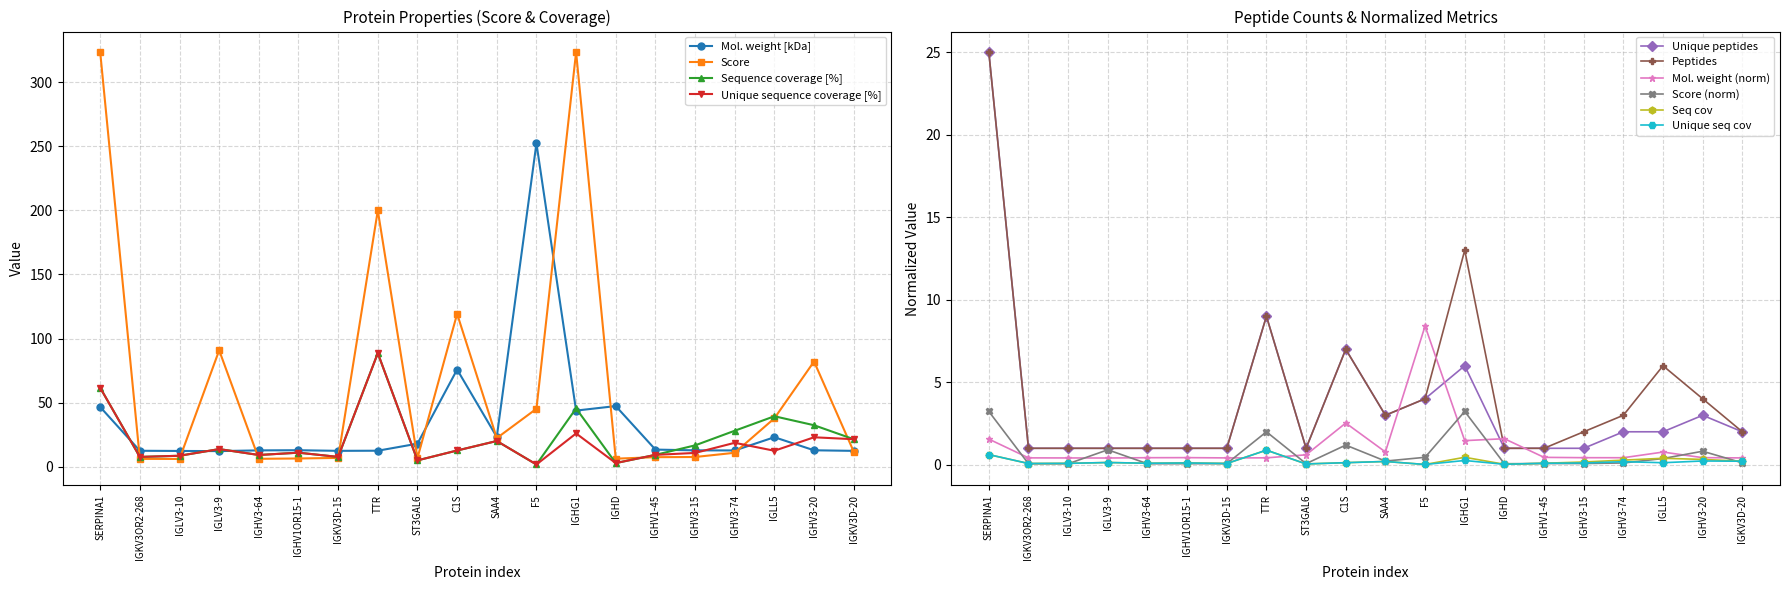

True or false: Unique peptides has more than 2 interior local peaks.

True